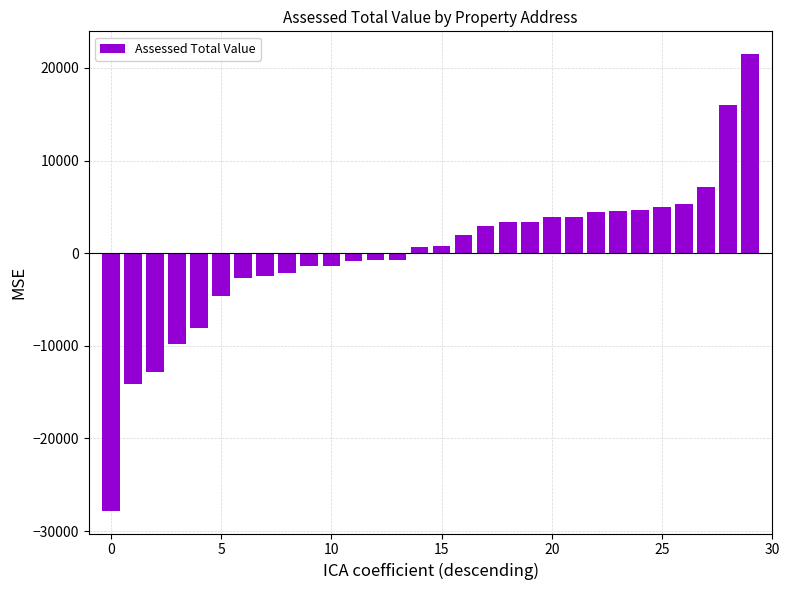

What is the greatest value displayed?

21483